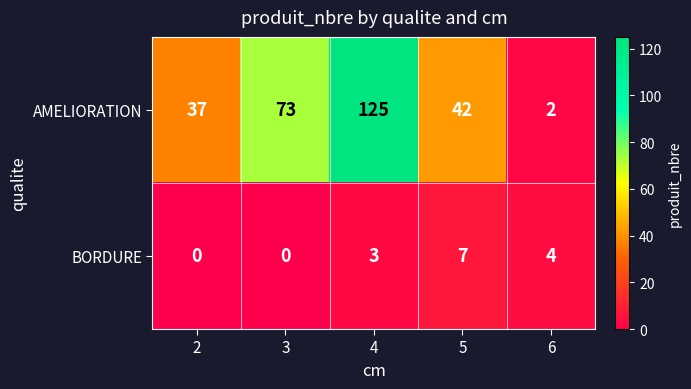

What is the greatest value displayed?

125